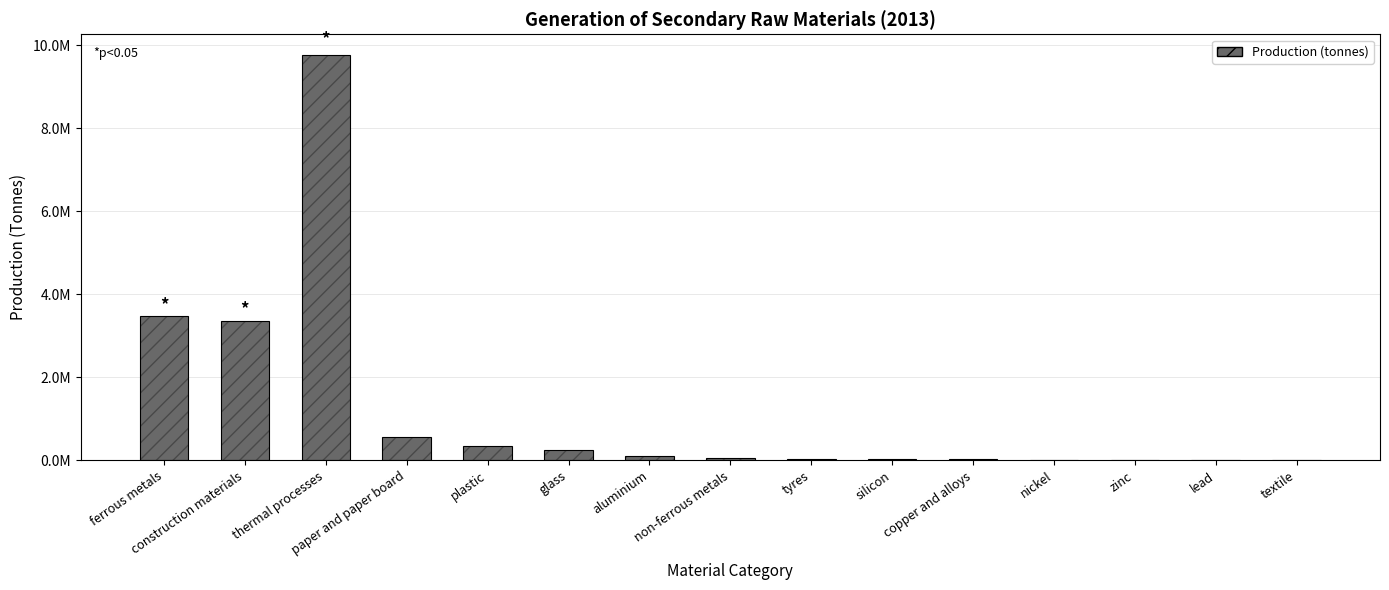

List the labels in order of value, smallest first.

lead, zinc, nickel, textile, copper and alloys, silicon, tyres, non-ferrous metals, aluminium, glass, plastic, paper and paper board, construction materials, ferrous metals, thermal processes